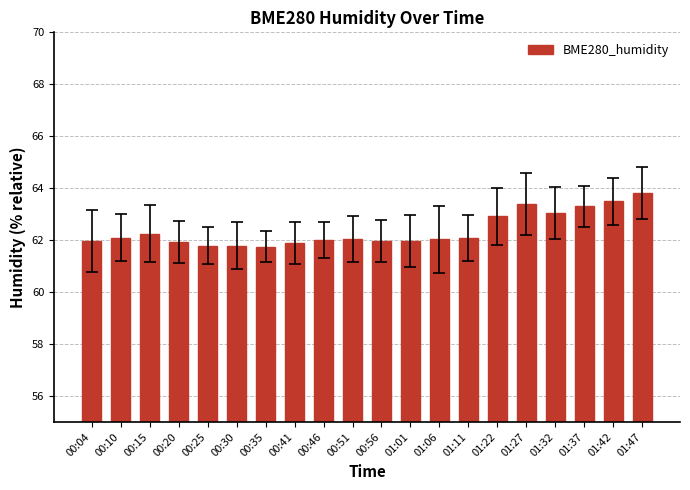

How many categories are shown in the chart?

20